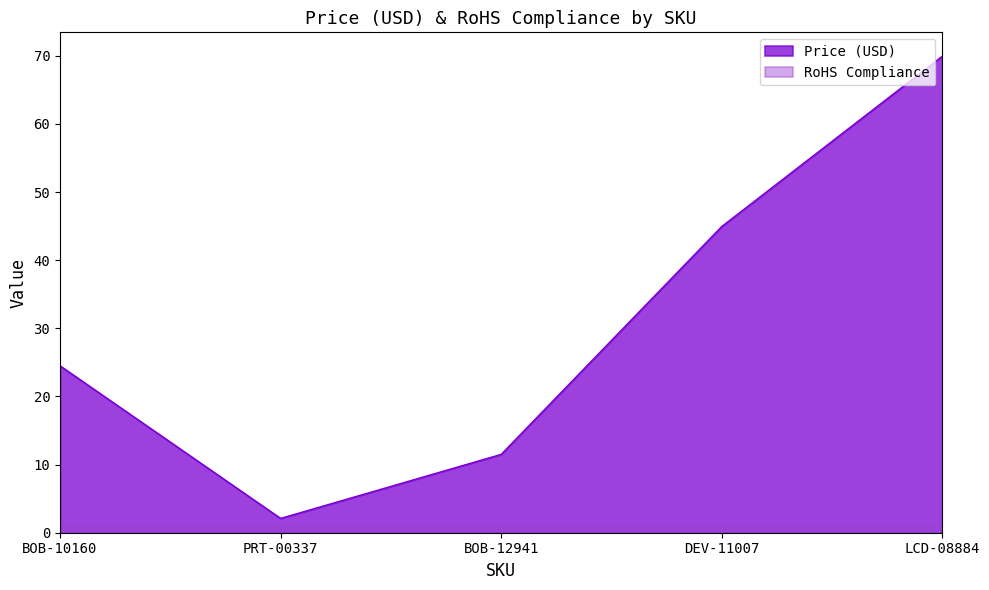

List the labels in order of value, largest first.

LCD-08884, DEV-11007, BOB-10160, BOB-12941, PRT-00337